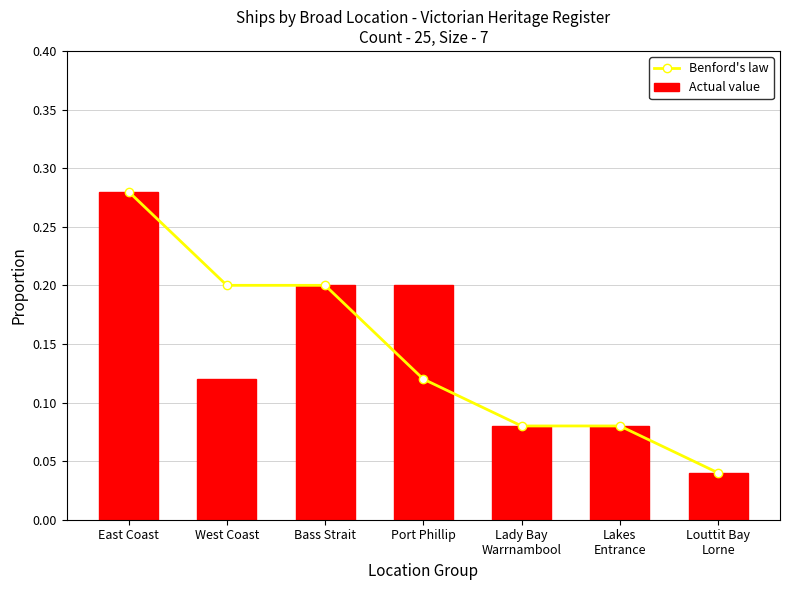

Count the number of data series in this chart.

2